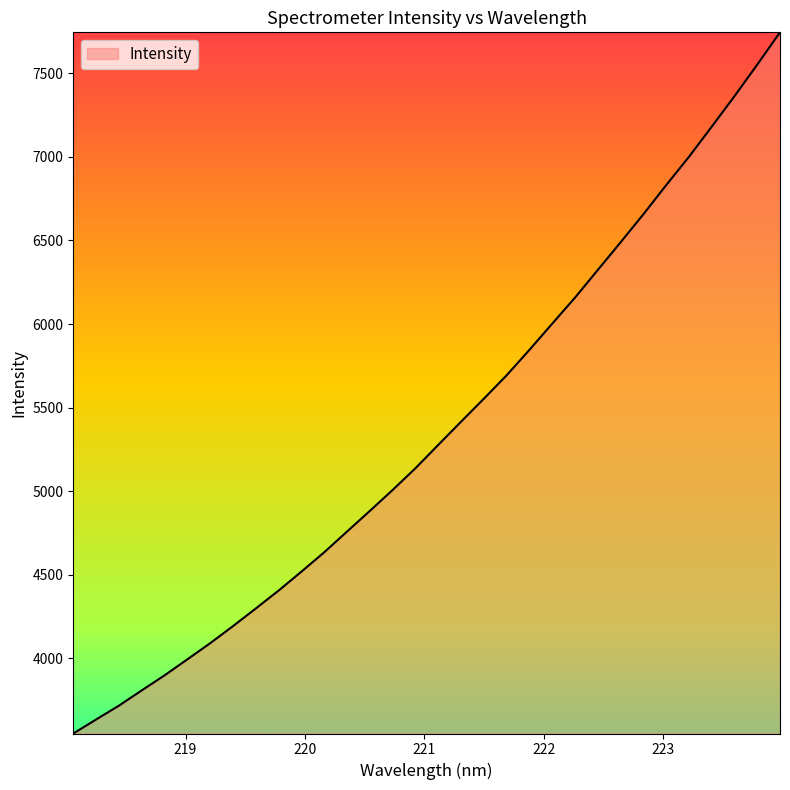

How many lines are shown in the chart?

1